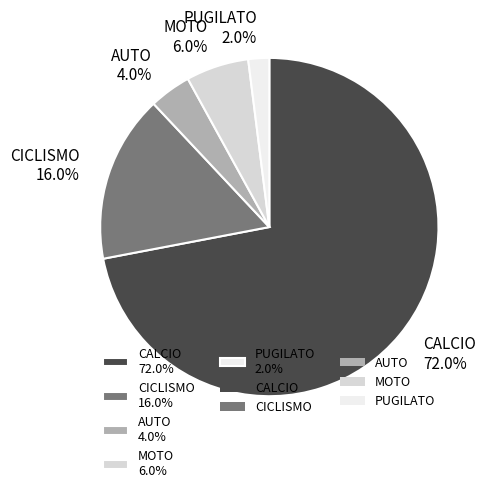

To the nearest percent, what percentage of the pie is CICLISMO?

16%